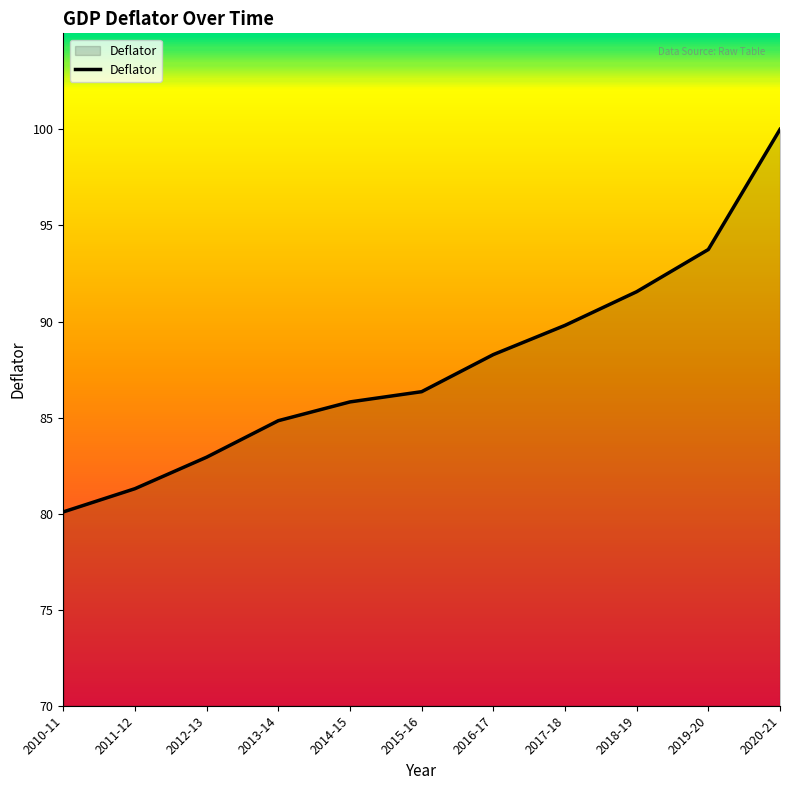

Which has a higher value, 2019-20 or 2014-15?

2019-20